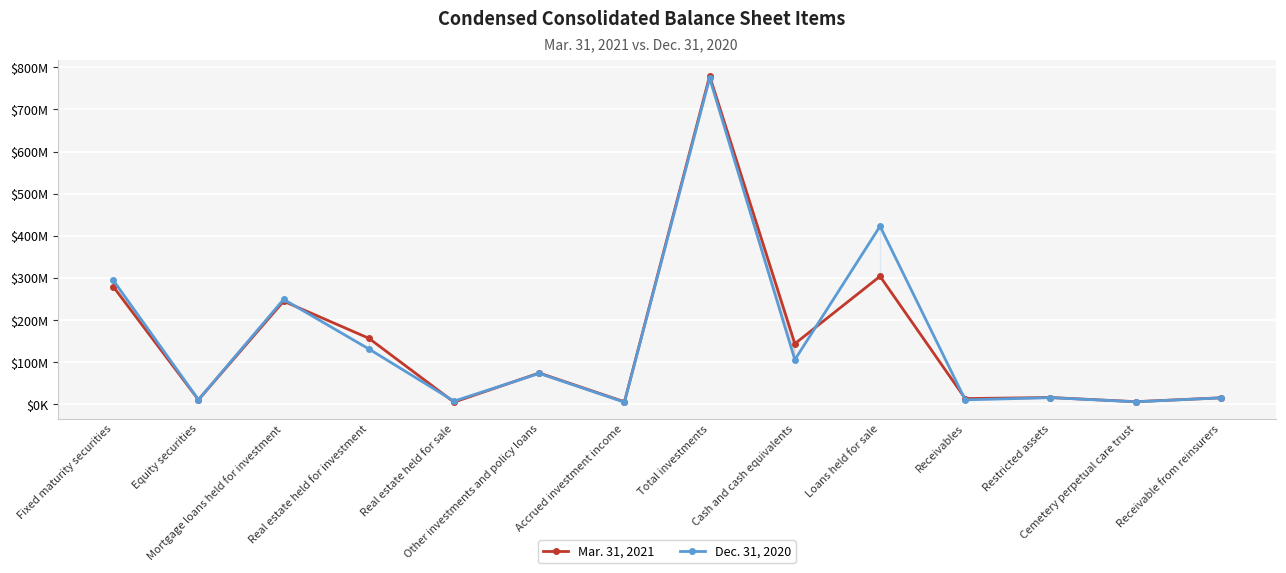

True or false: Mar. 31, 2021 has more than 1 interior local peaks.

True